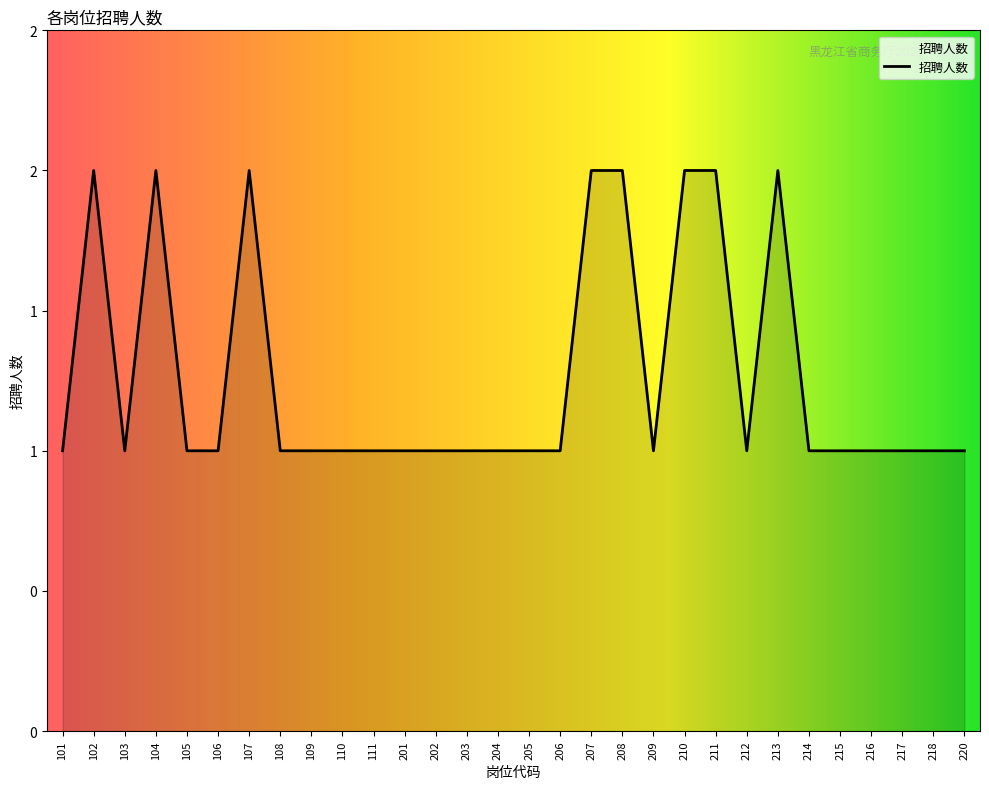

Approximately how many times larger is the value at 214 compared to 202?

1.0